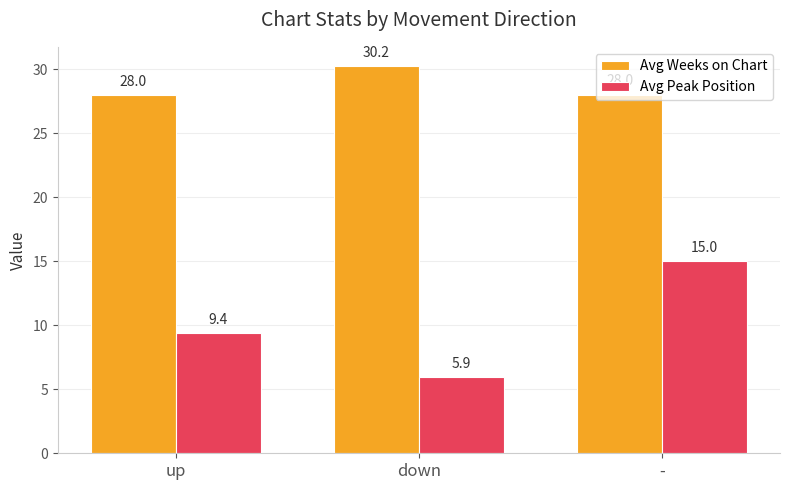

Rank the series at up from highest to lowest value.

Avg Weeks on Chart, Avg Peak Position